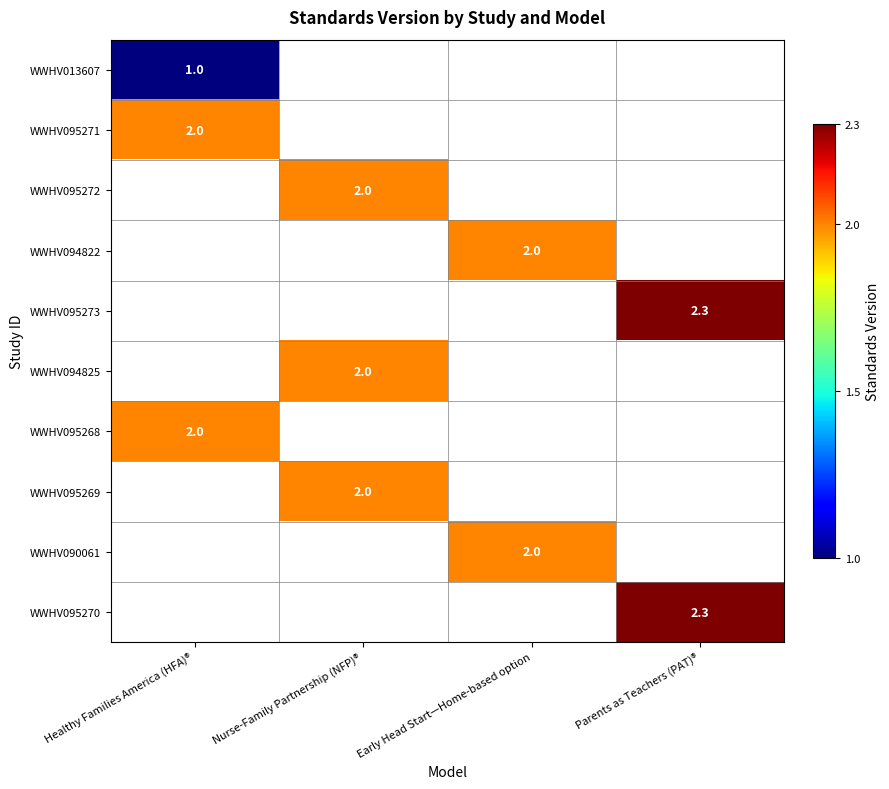

True or false: WWHV095270 has a value of 2.3 at Parents as Teachers (PAT)®.

True